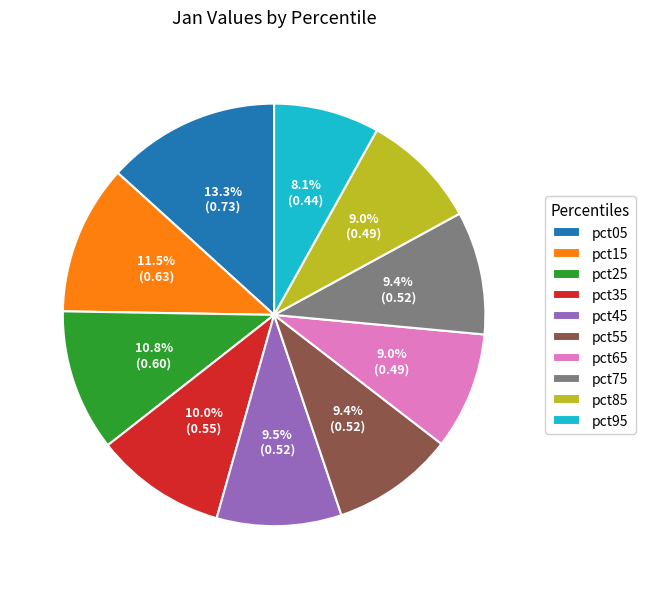

What is the smallest slice in the pie chart?

pct95